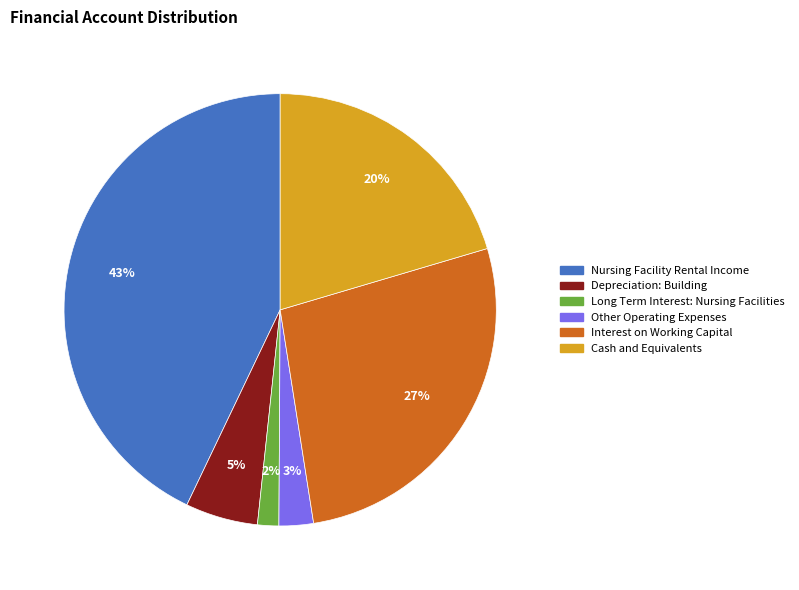

To the nearest percent, what percentage of the pie is Other Operating Expenses?

3%